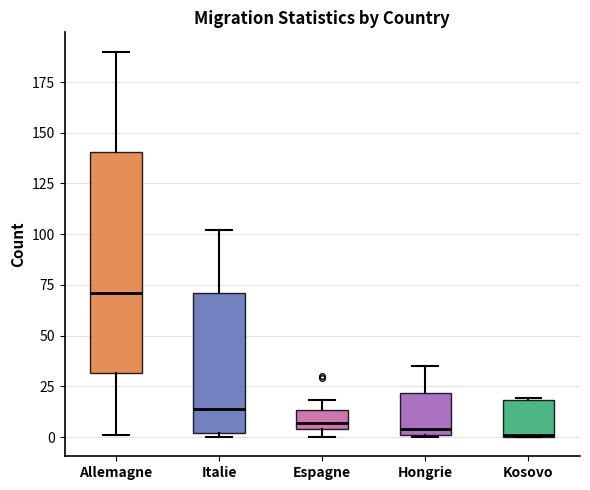

Reading left to right, transcribe this box plot: for each box, give where its median line is, the range the box spans, and where its two whiskers end, as read against the y-axis. The values are not printed on the chart, so give them approximately, as read against the axis.

Allemagne: median 70, box 30 to 140, whiskers 0 to 190
Italie: median 15, box 0 to 70, whiskers 0 (just below the box's lower edge) to 100
Espagne: median 5 (just above the box's lower edge), box 5 to 15, whiskers 0 to 20
Hongrie: median 5, box 0 to 20, whiskers 0 to 35
Kosovo: median 0, box 0 to 20, whiskers 0 to 20